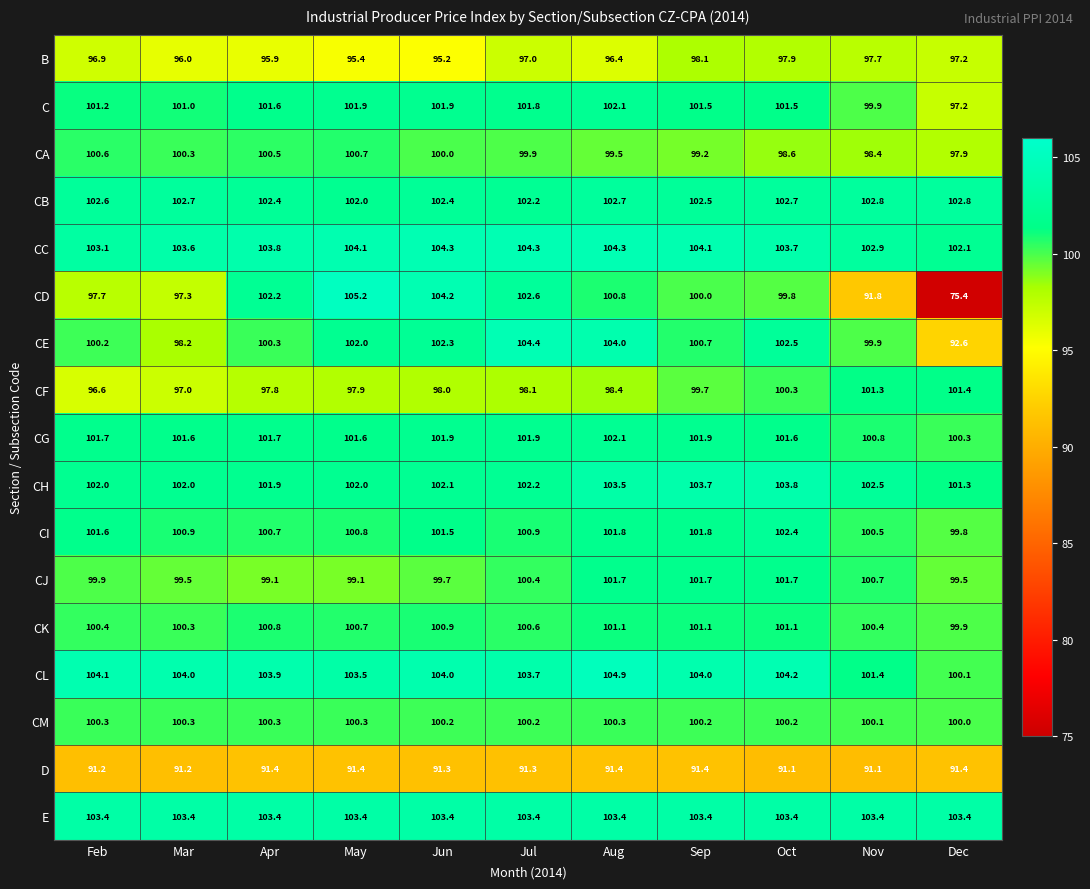

Is it true that CD equals 102.6 at Jul?

True